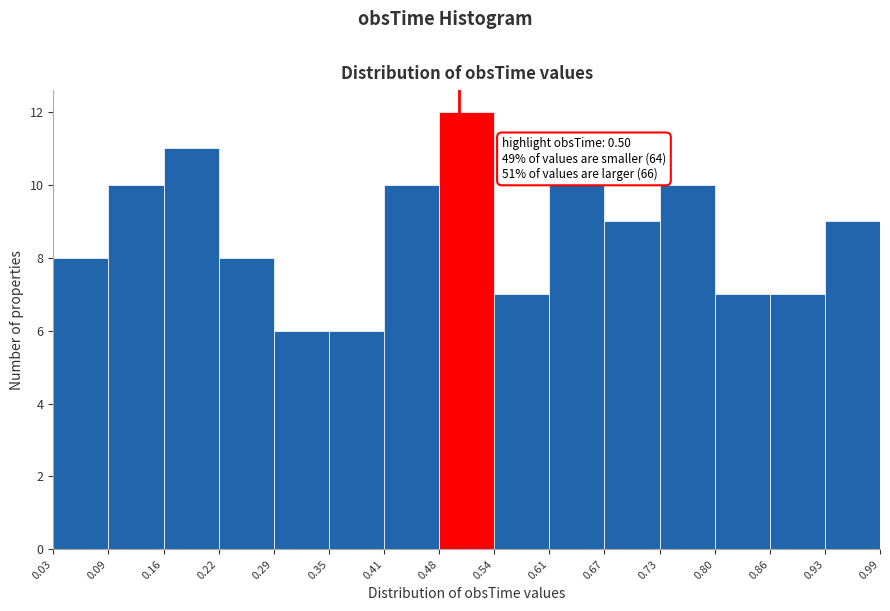

Which range on the x-axis has the tallest bar?

0.48 to 0.54